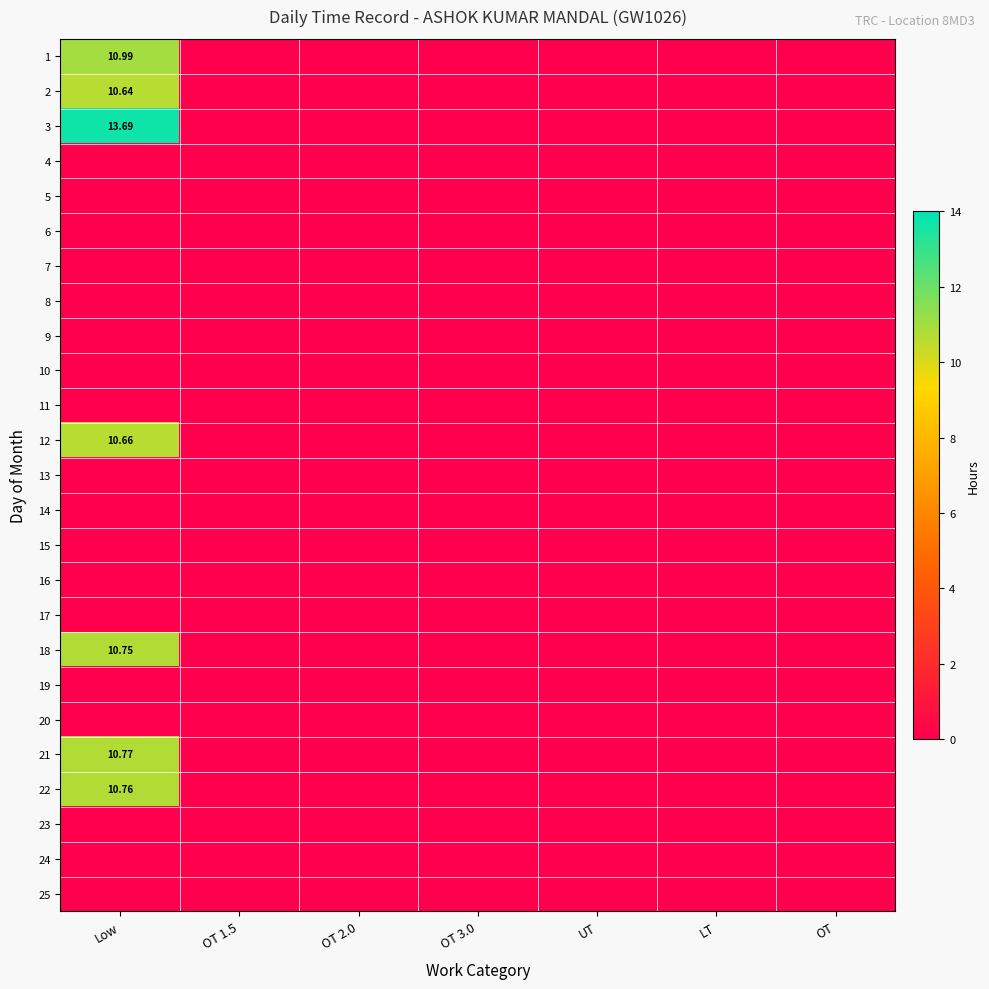

At how many categories does at least one series exceed 6?

1